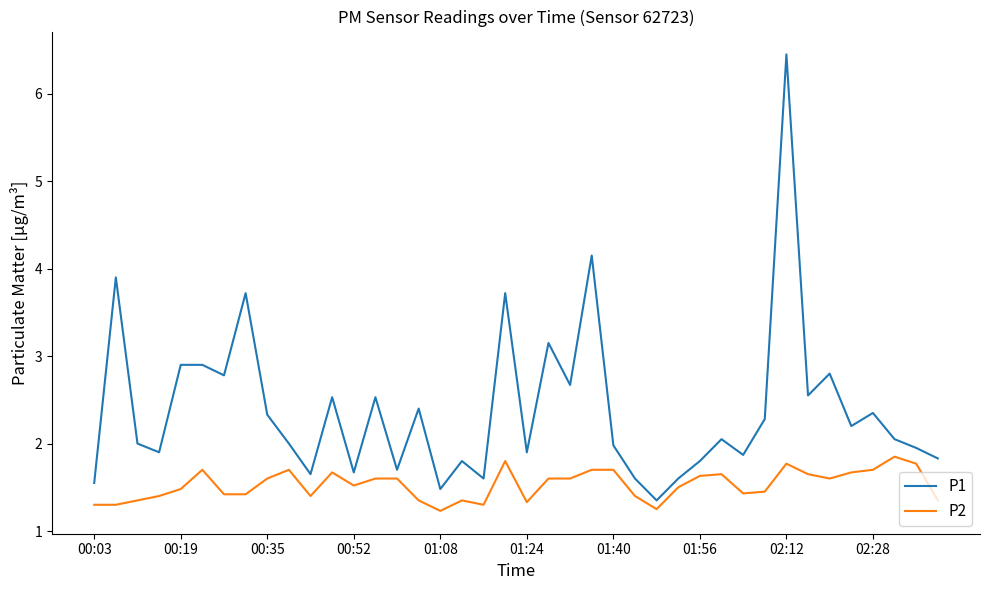

What is the maximum value shown in the chart?

6.5